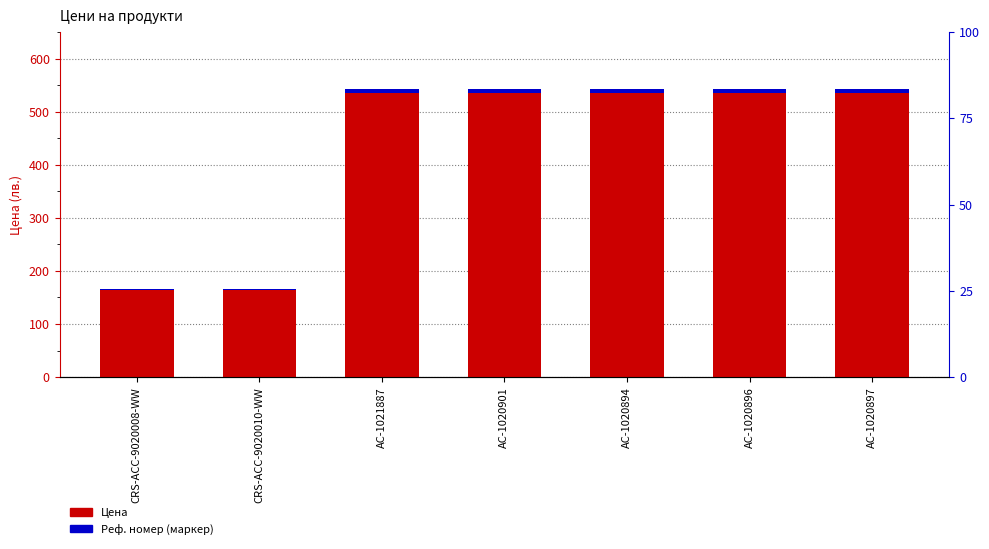

What is the average value of the Реф. номер (маркер) series?

6.5